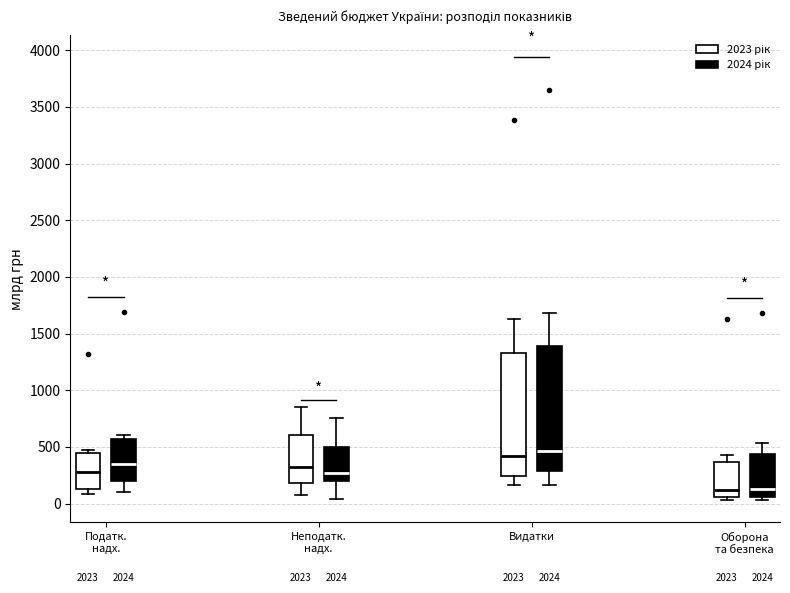

Reading left to right, read every box against the y-axis: the position of its median line, the range the box covers, and the ends of its whiskers. The values are not printed on the chart, so give them approximately, as read against the axis.

Податк. надх. (2023 рік): median 300, box 150 to 450, whiskers 100 to 450 (just above the box's upper edge)
Податк. надх. (2024 рік): median 350, box 200 to 550, whiskers 100 to 600
Неподатк. надх. (2023 рік): median 300, box 200 to 600, whiskers 50 to 850
Неподатк. надх. (2024 рік): median 250, box 200 to 500, whiskers 50 to 750
Видатки (2023 рік): median 400, box 250 to 1350, whiskers 150 to 1650
Видатки (2024 рік): median 450, box 300 to 1400, whiskers 150 to 1700
Оборона та безпека (2023 рік): median 100, box 50 to 350, whiskers 50 (just below the box's lower edge) to 450
Оборона та безпека (2024 рік): median 150, box 50 to 450, whiskers 50 (just below the box's lower edge) to 550